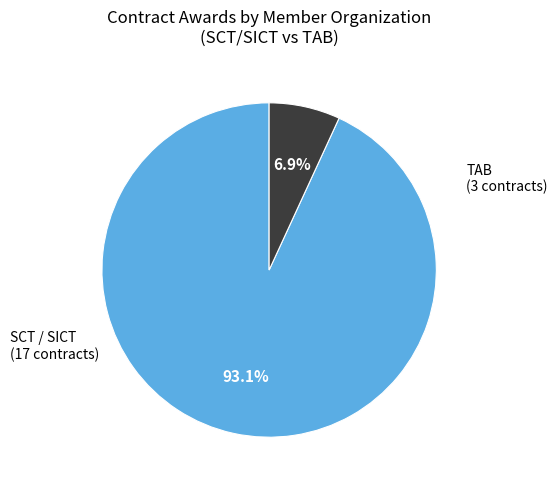

To the nearest percent, what is the difference between the largest and smallest slice percentages?

86%